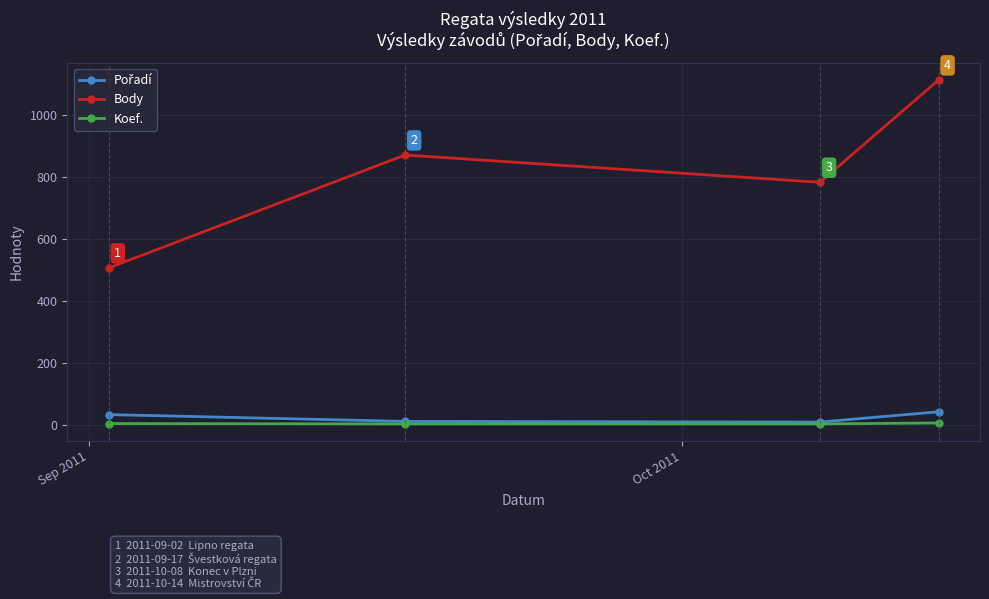

In Body, how many points are higher than both neighbors (excluding endpoints)?

1